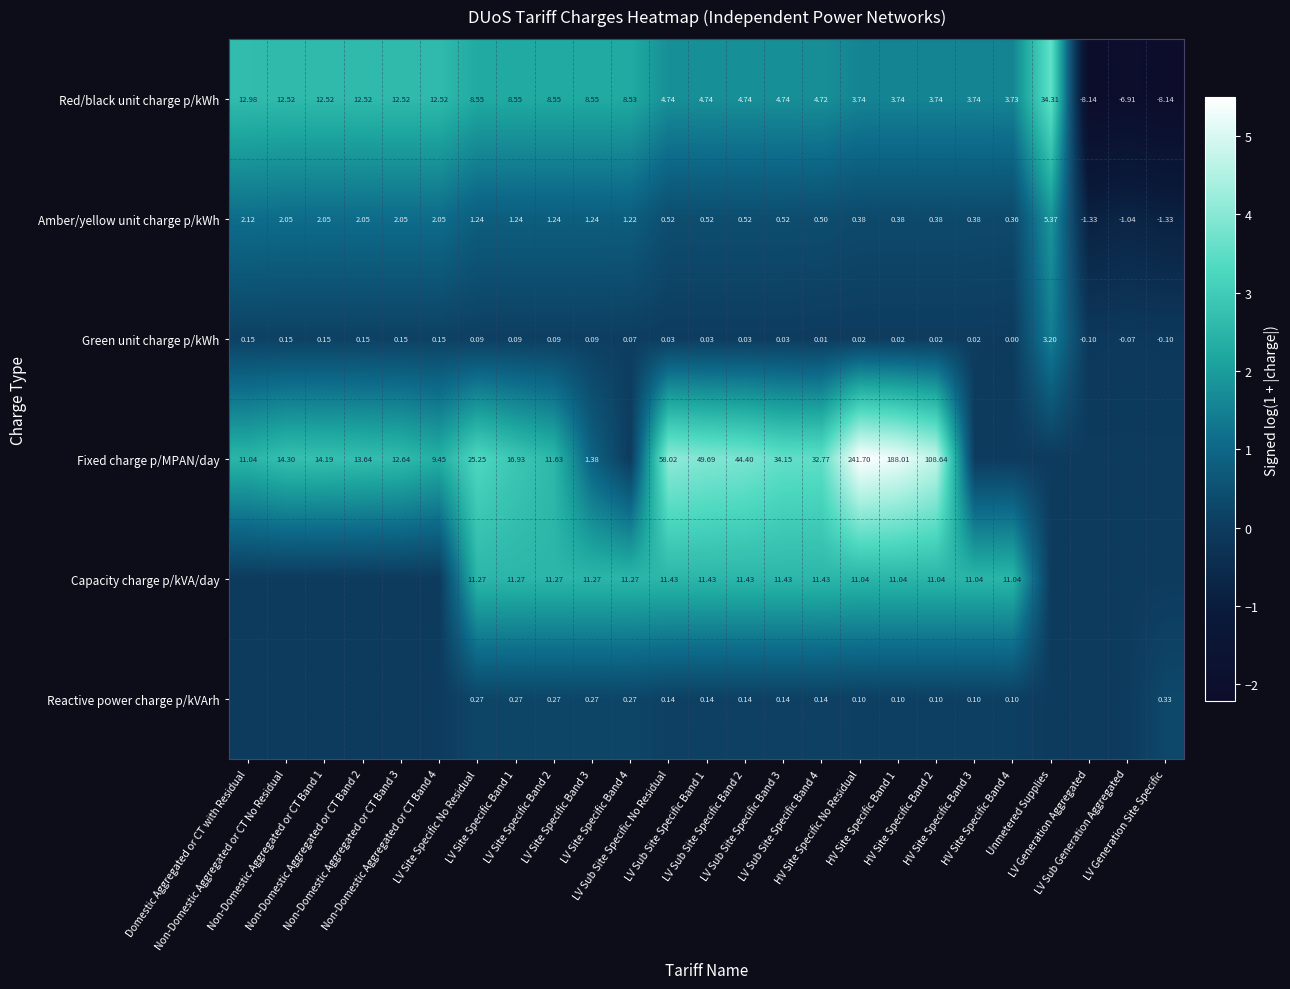

How many categories are shown in the chart?

25